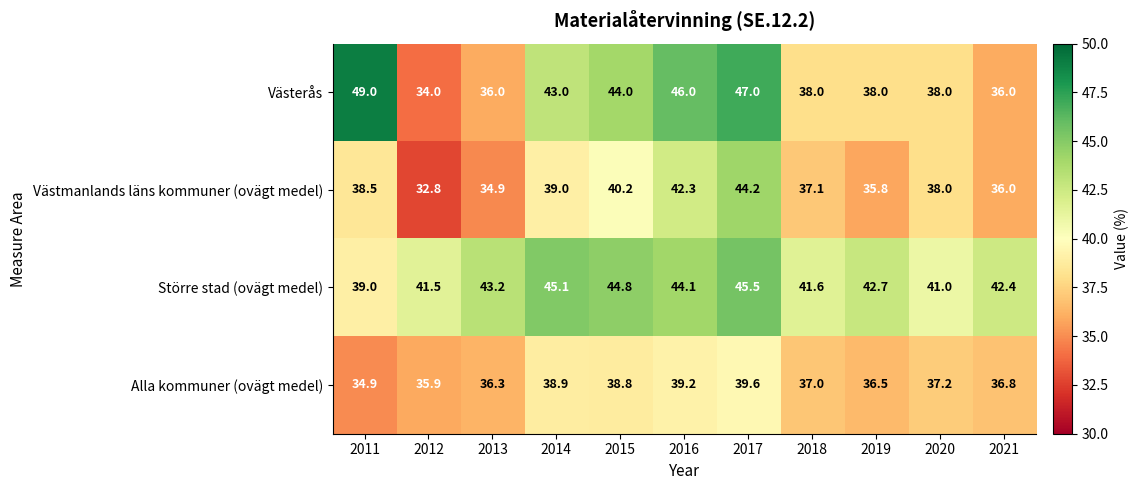

The Alla kommuner (ovägt medel) series shows 37.0 at 2018. True or false?

True